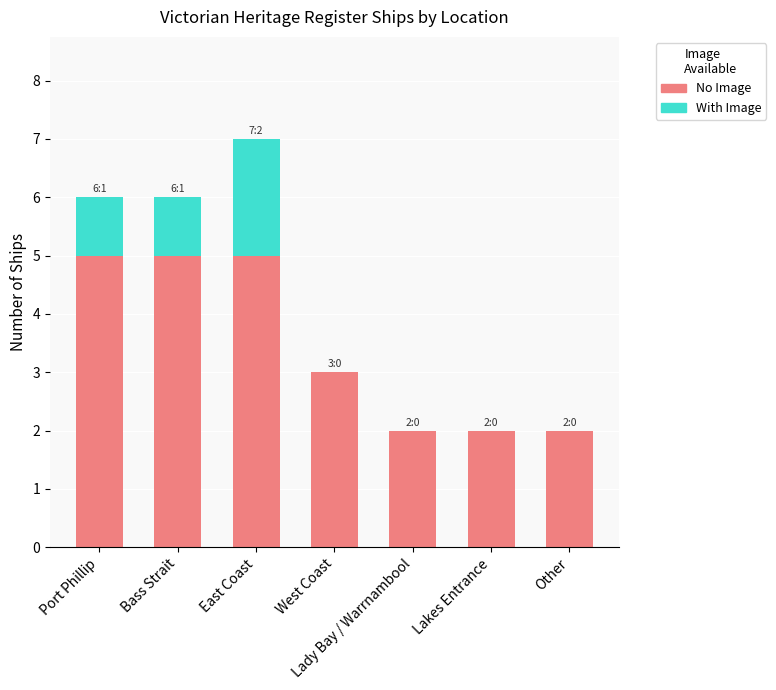

What is the total value across all series at Bass Strait?

6